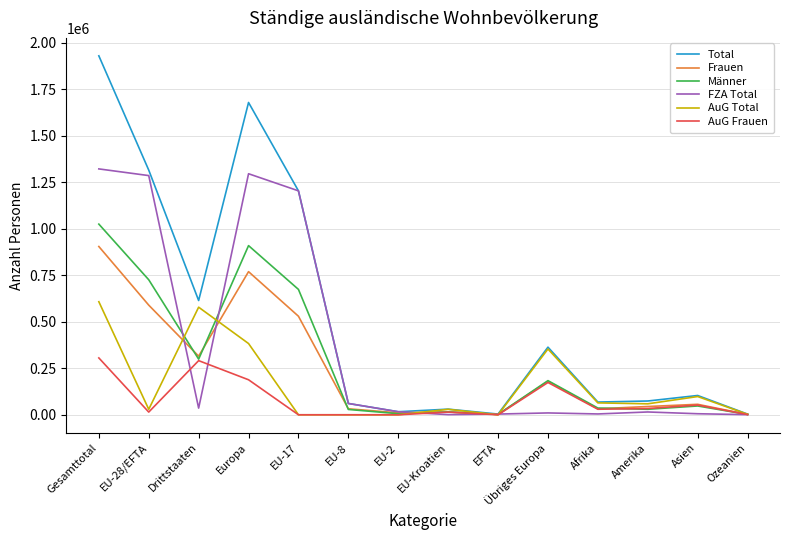

How many values in the Total series are below 103798?

7